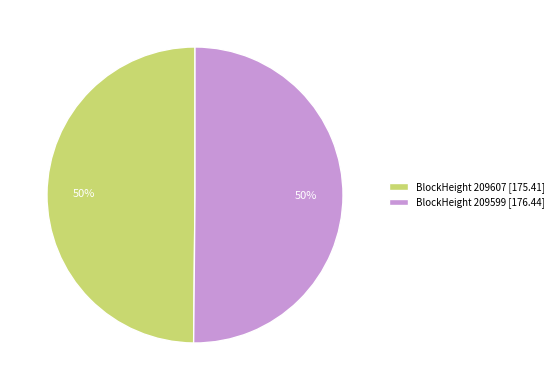

What is the ratio of the value at BlockHeight 209599 [176.44] to the value at BlockHeight 209607 [175.41]?

1.0